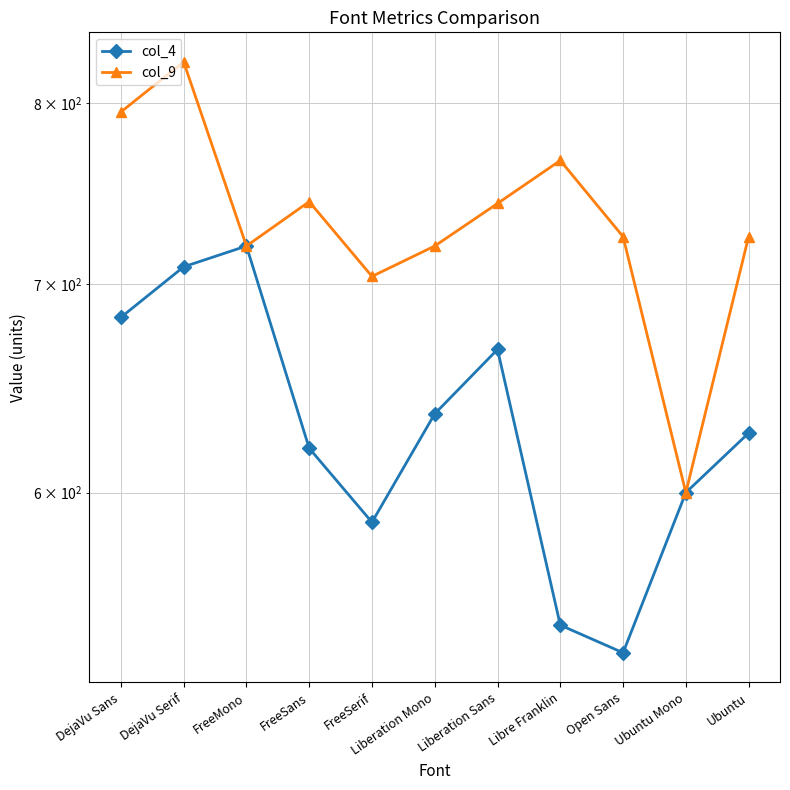

Is it true that col_4 equals 600 at Ubuntu Mono?

True